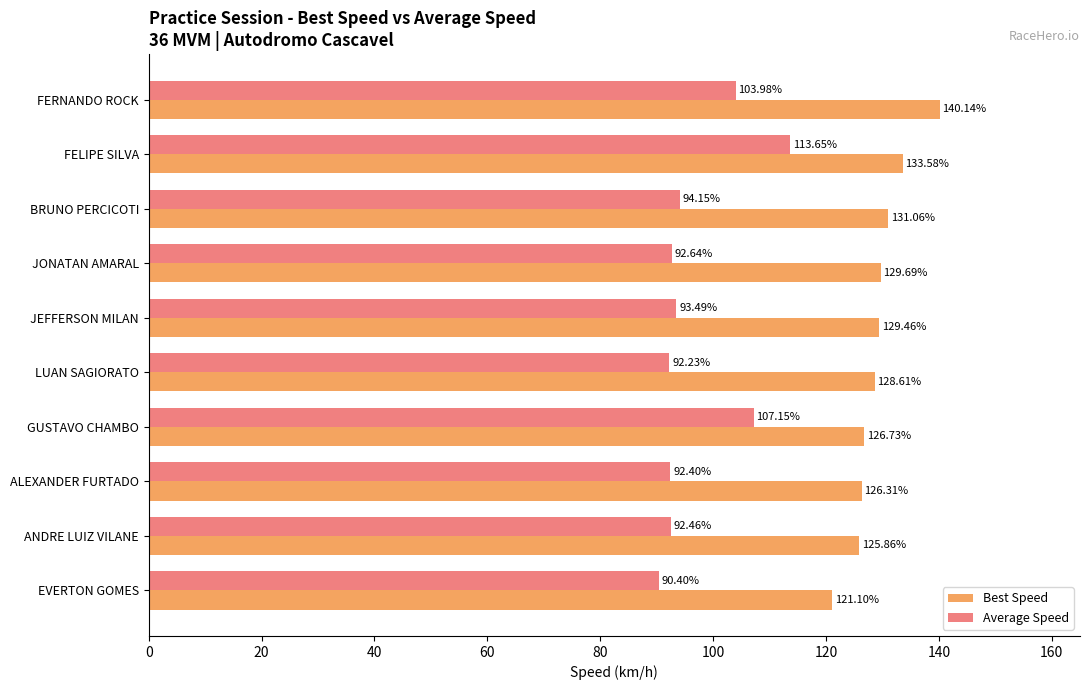

What is the difference between the second highest and second lowest values in the Best Speed series?

7.7